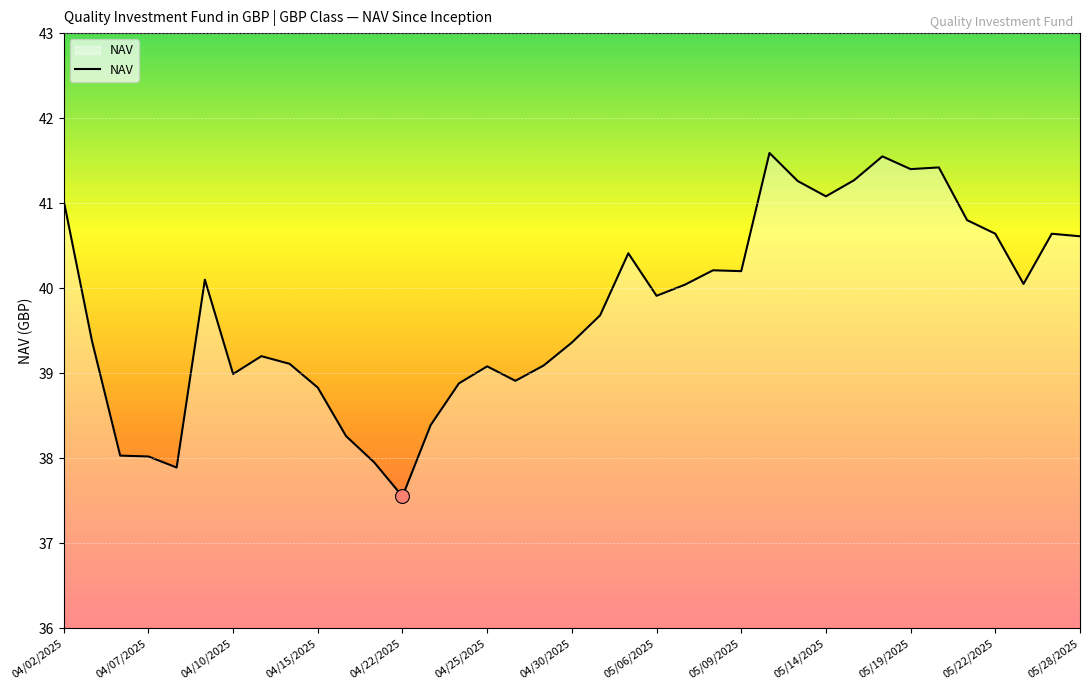

What is the maximum value shown in the chart?

41.6